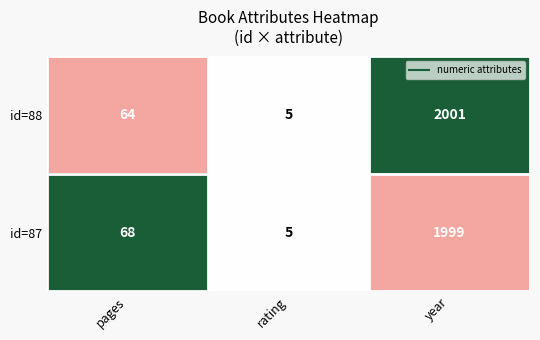

At which category is the sum across all series the highest?

year